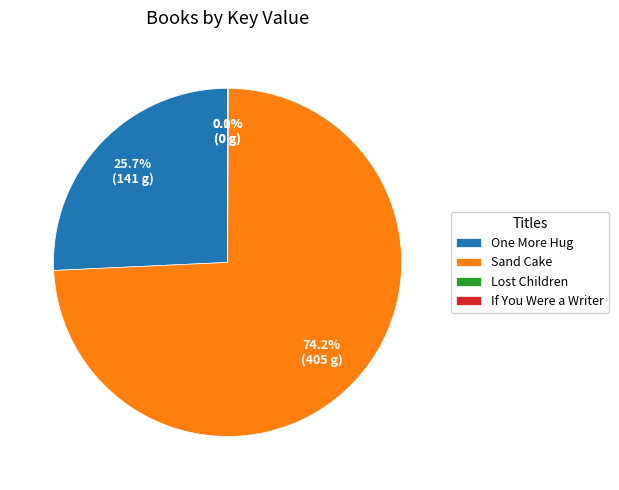

Which category has the biggest portion of the pie?

Sand Cake